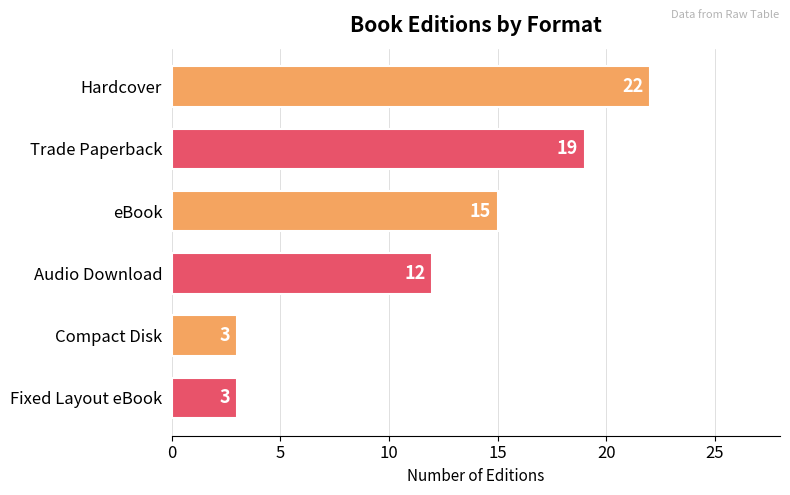

What is the ratio of the value at Hardcover to the value at Compact Disk?

7.3